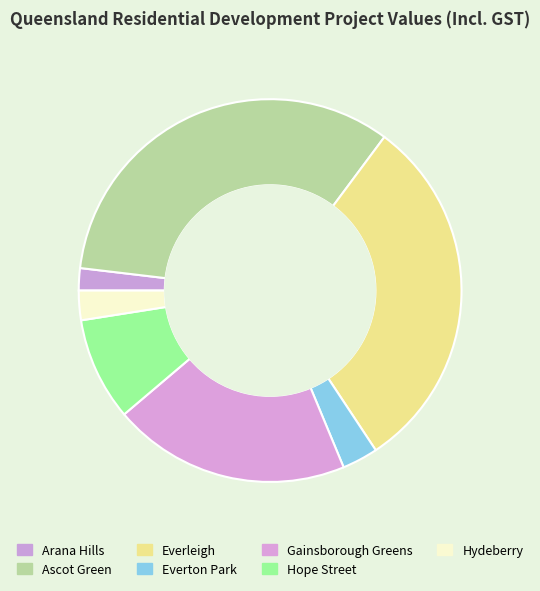

Is it true that Hydeberry is 1% of the pie?

False